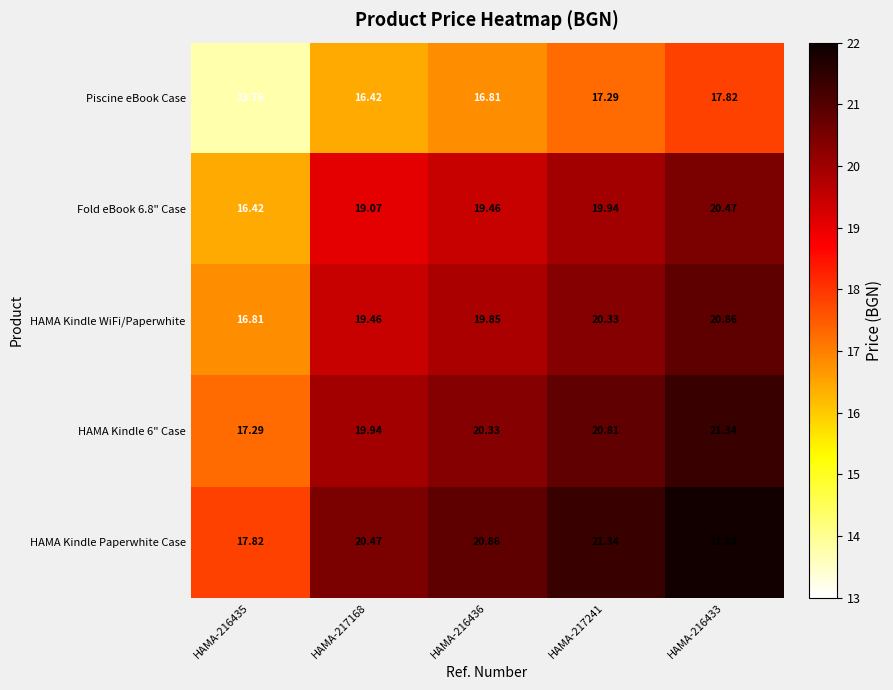

Which series changed the most between HAMA-216435 and HAMA-216436?

Piscine eBook Case